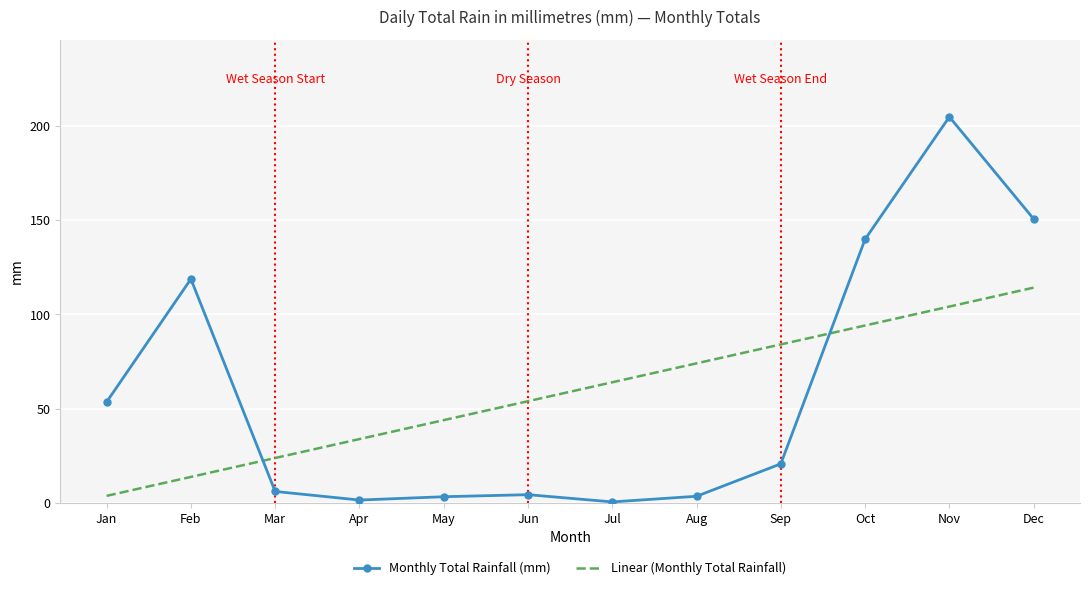

True or false: Linear (Monthly Total Rainfall) has a value of 3.7 at Jan.

True